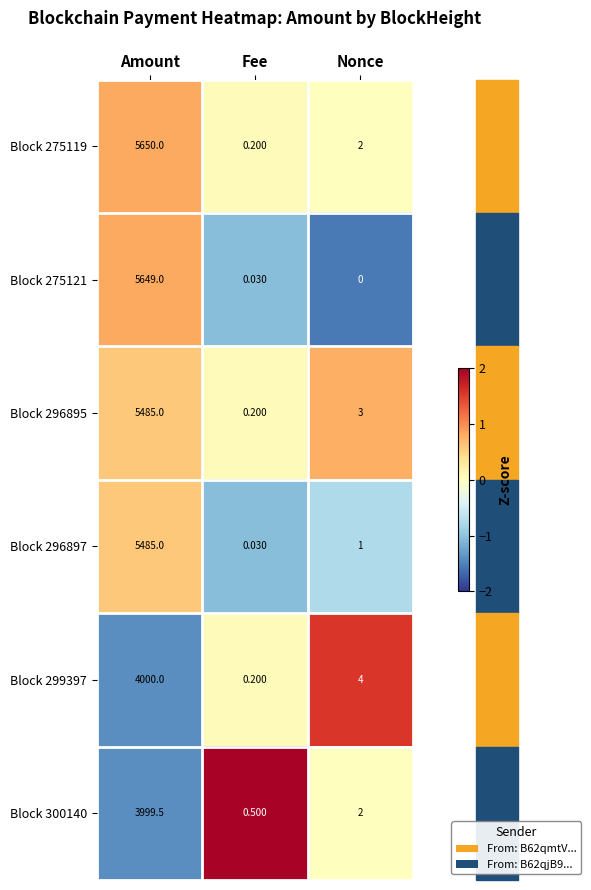

At which label does Block 275121 reach its peak?

Amount